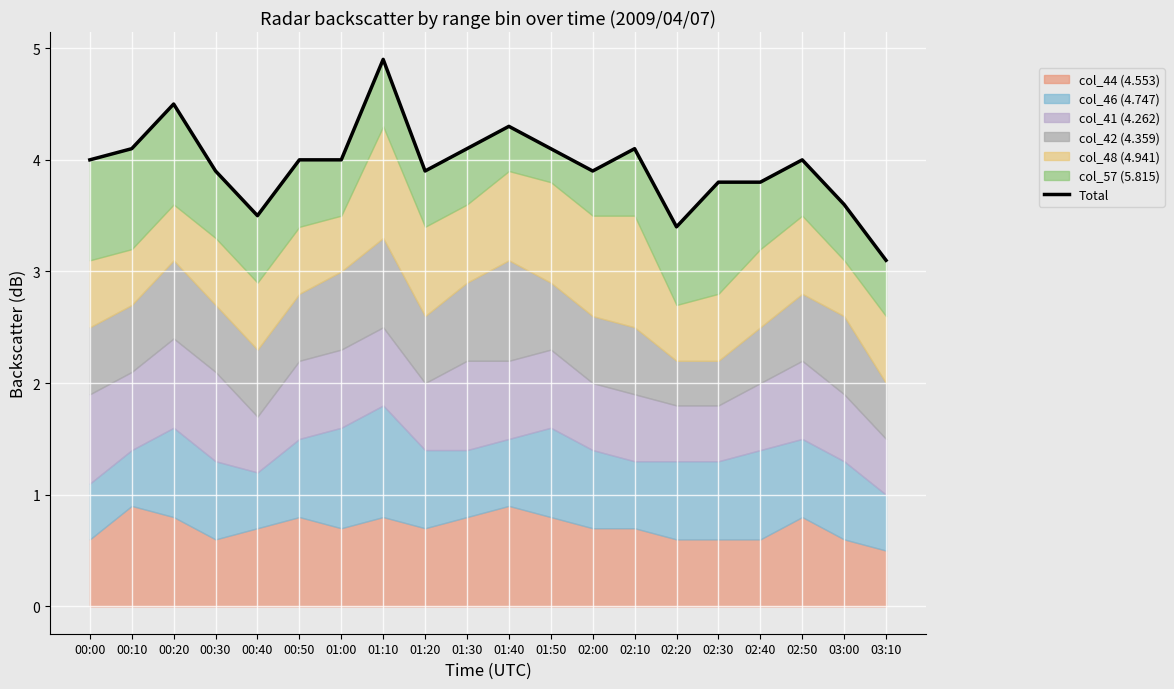

How many interior local peaks (higher than both neighbors) does the data have?

5